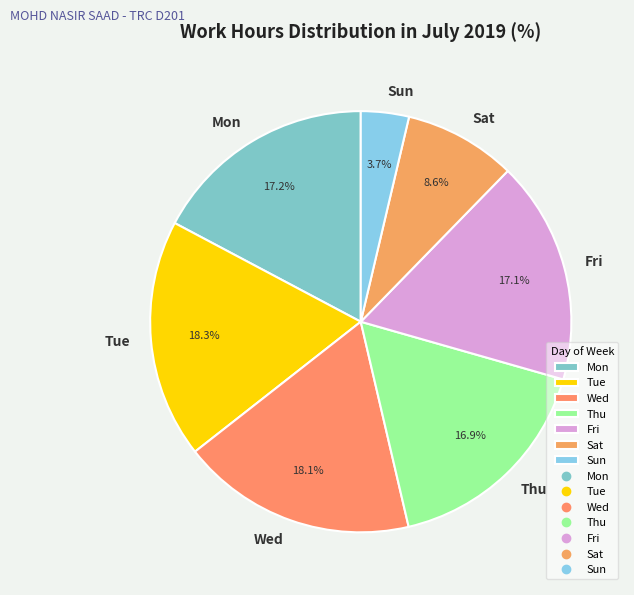

How many slices are in this pie chart?

7